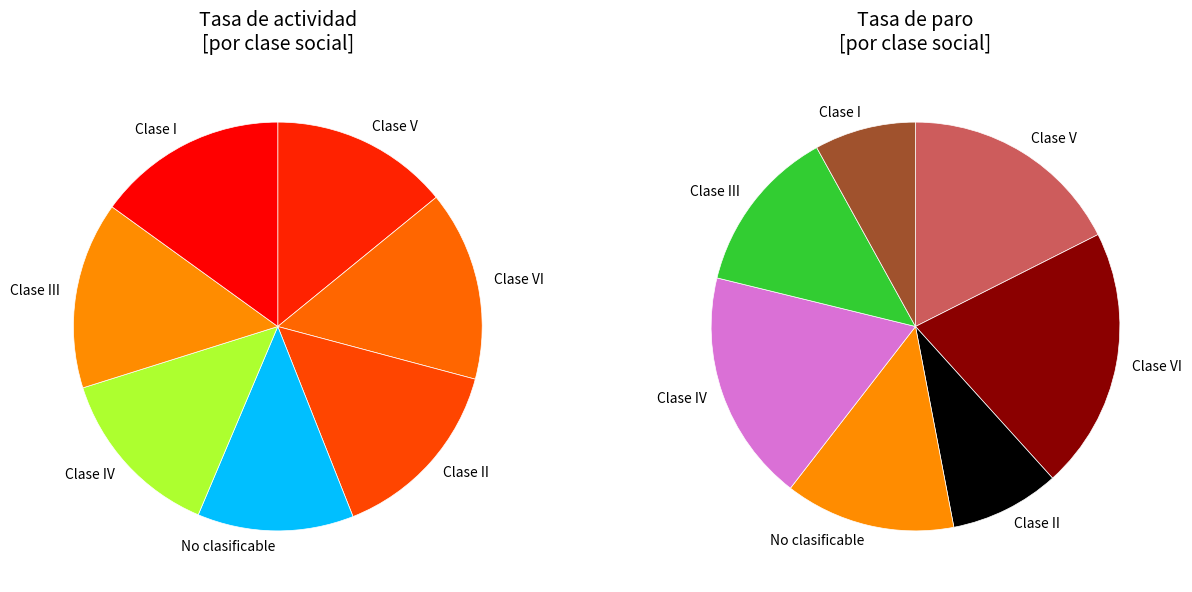

Combined, do Clase VI and Clase I account for over 50%?

No